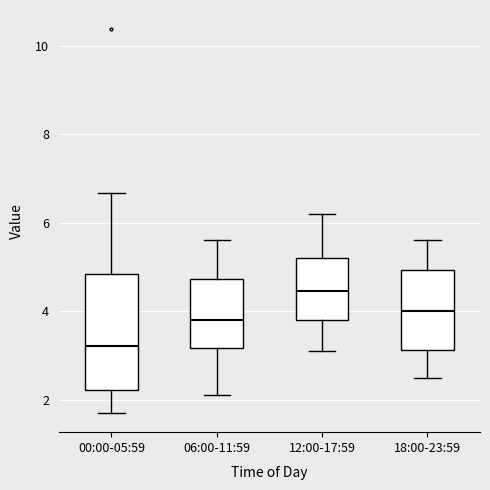

Reading left to right, transcribe this box plot: for each box, give where its median line is, the range the box spans, and where its two whiskers end, as read against the y-axis. The values are not printed on the chart, so give them approximately, as read against the axis.

00:00-05:59: median 3.2, box 2.2 to 4.8, whiskers 1.8 to 6.6
06:00-11:59: median 3.8, box 3.2 to 4.8, whiskers 2.2 to 5.6
12:00-17:59: median 4.4, box 3.8 to 5.2, whiskers 3.2 to 6.2
18:00-23:59: median 4.0, box 3.2 to 5.0, whiskers 2.6 to 5.6